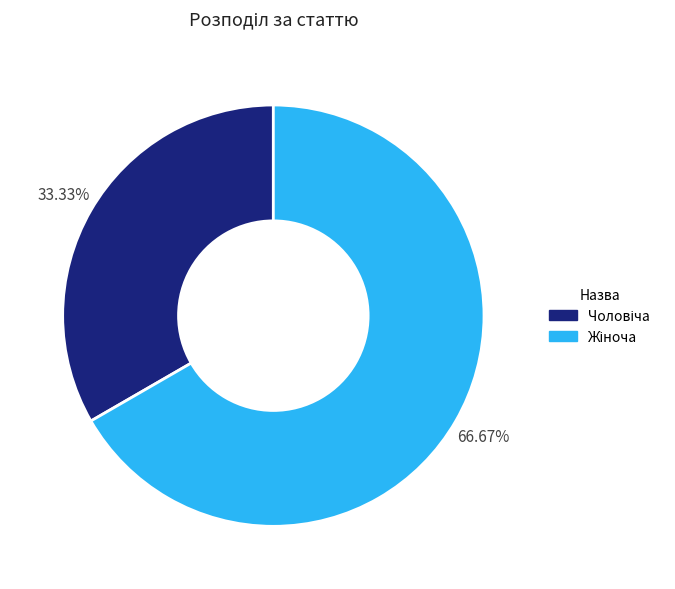

Is there a majority slice in this chart?

Yes